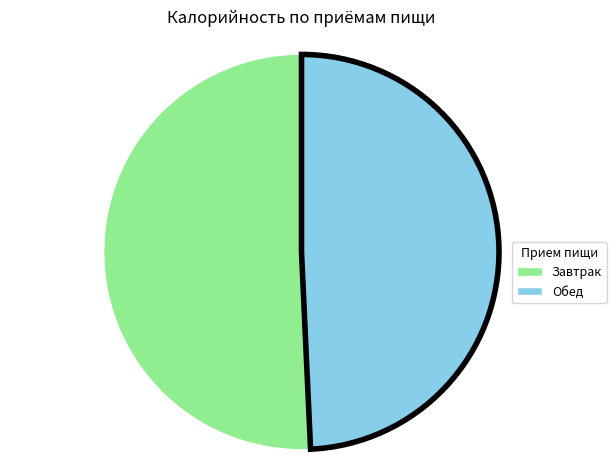

The Обед slice represents 12% of the pie. True or false?

False